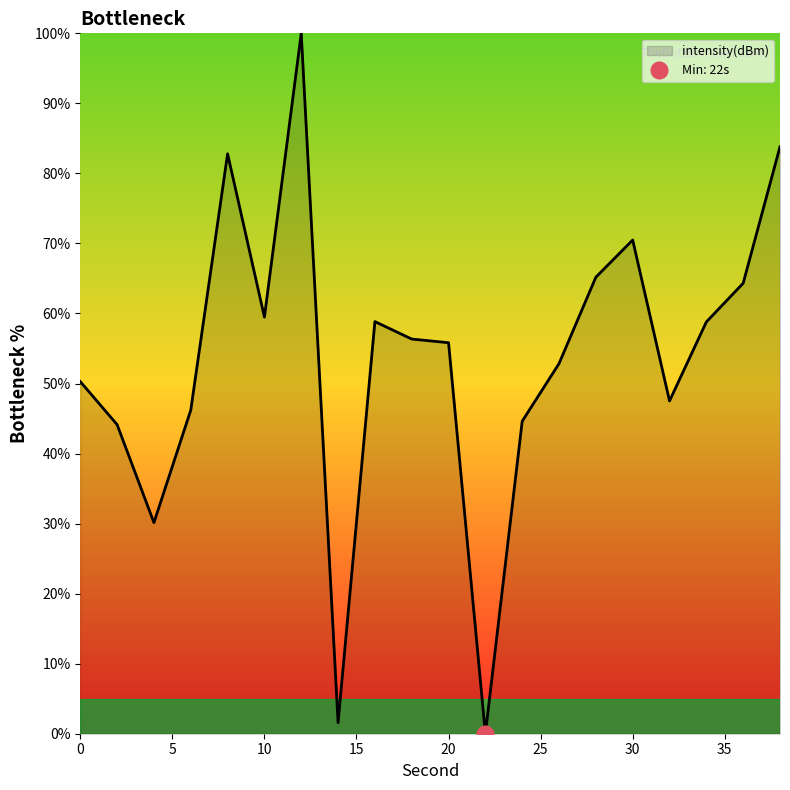

At which category does the chart reach its peak across all series?

12